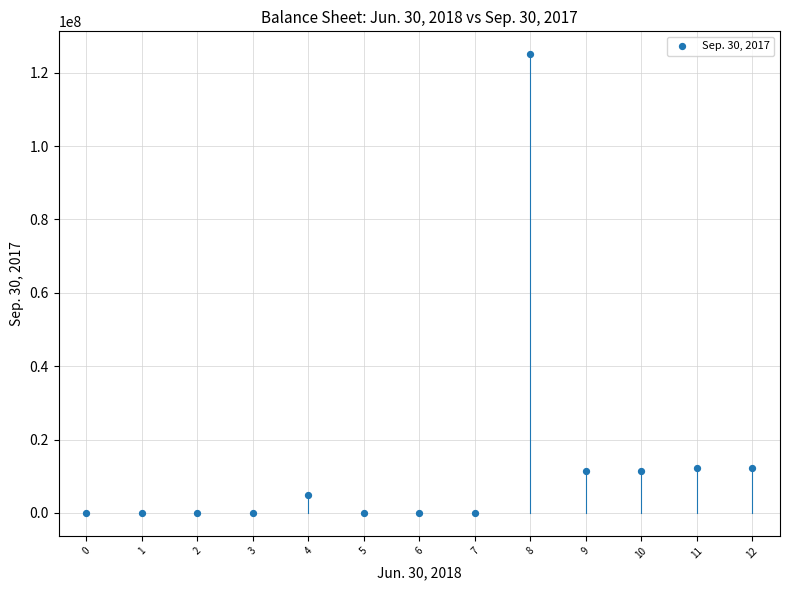

What is the range of Y values (max minus min)?

125000000